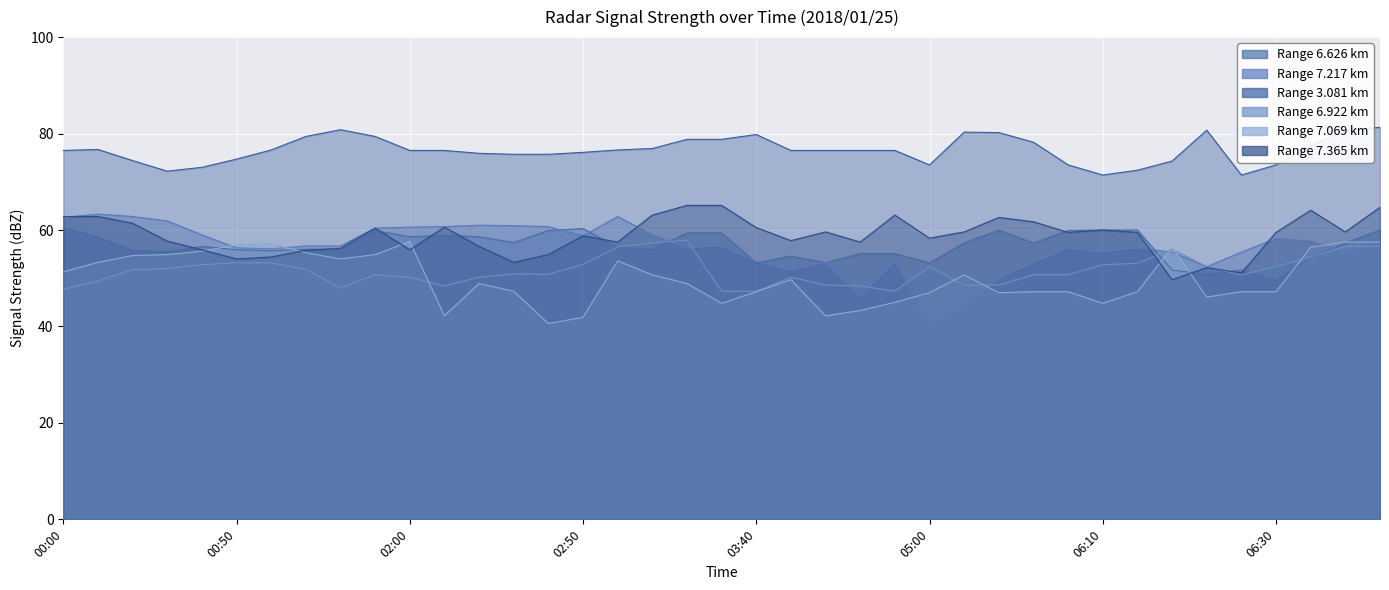

How many intersections are there between 6.626 and 6.922?

6